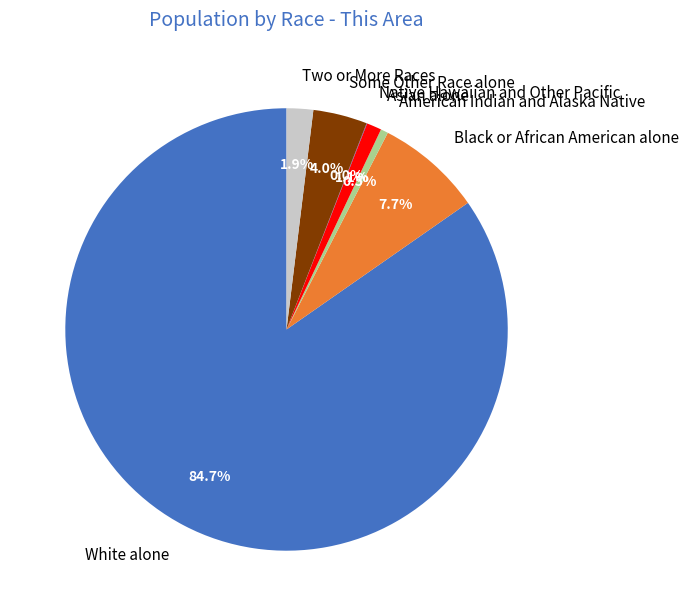

To the nearest percent, what is the difference between the largest and smallest slice percentages?

85%